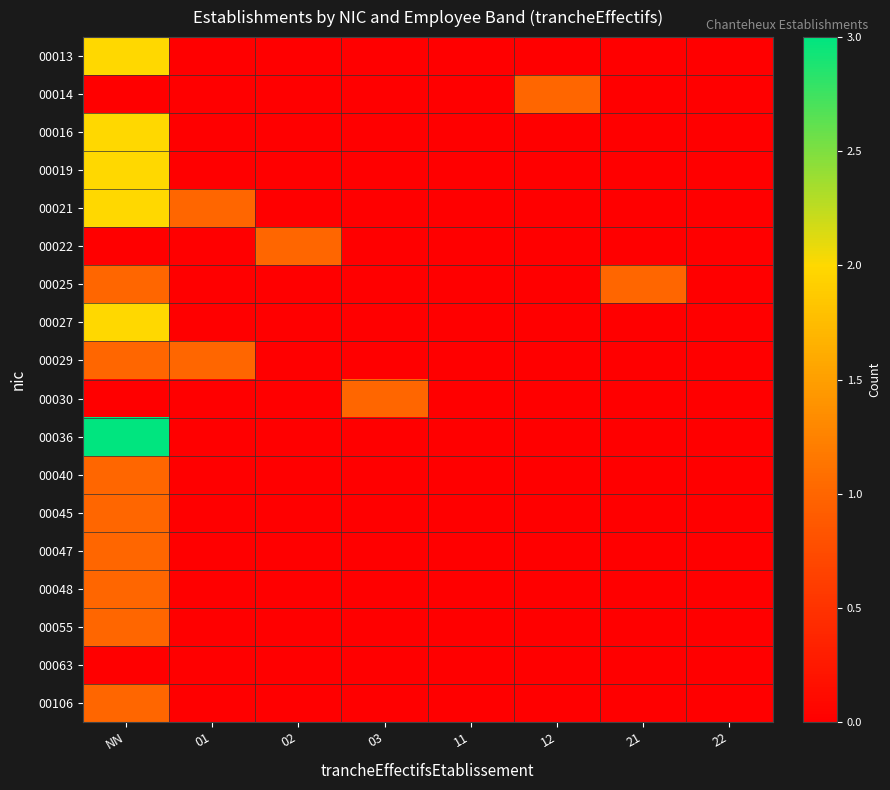

Which series has the largest range (max minus min)?

00036